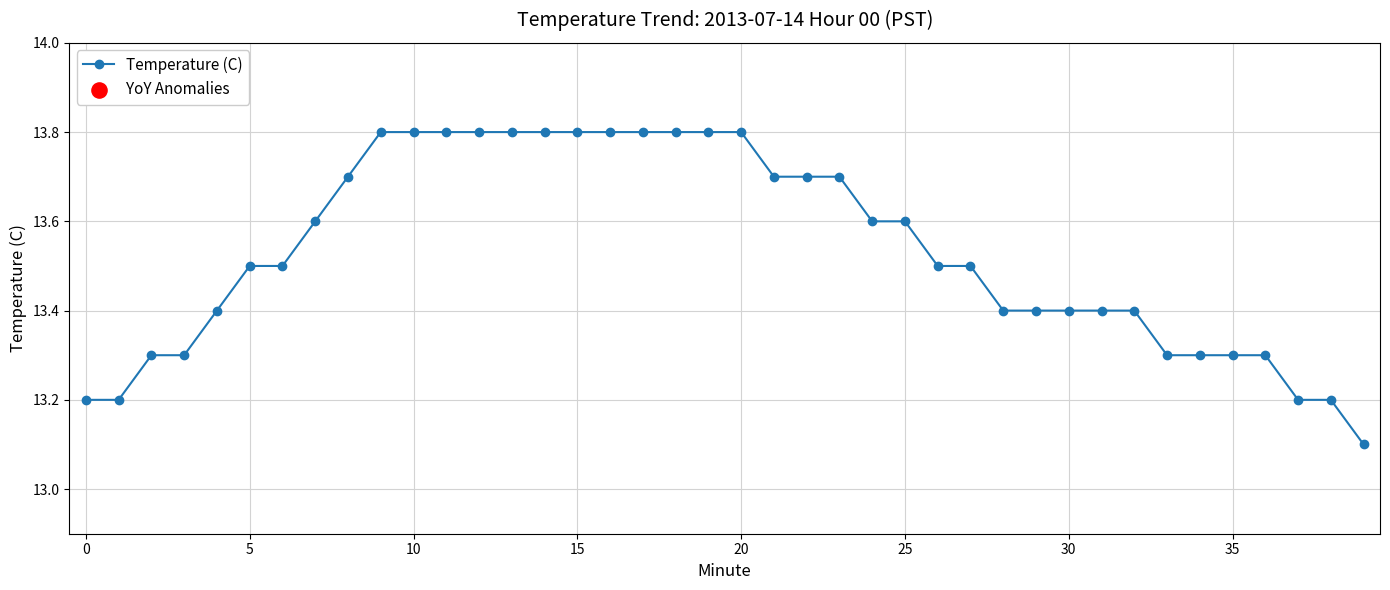

What is the sum of all values?

541.3